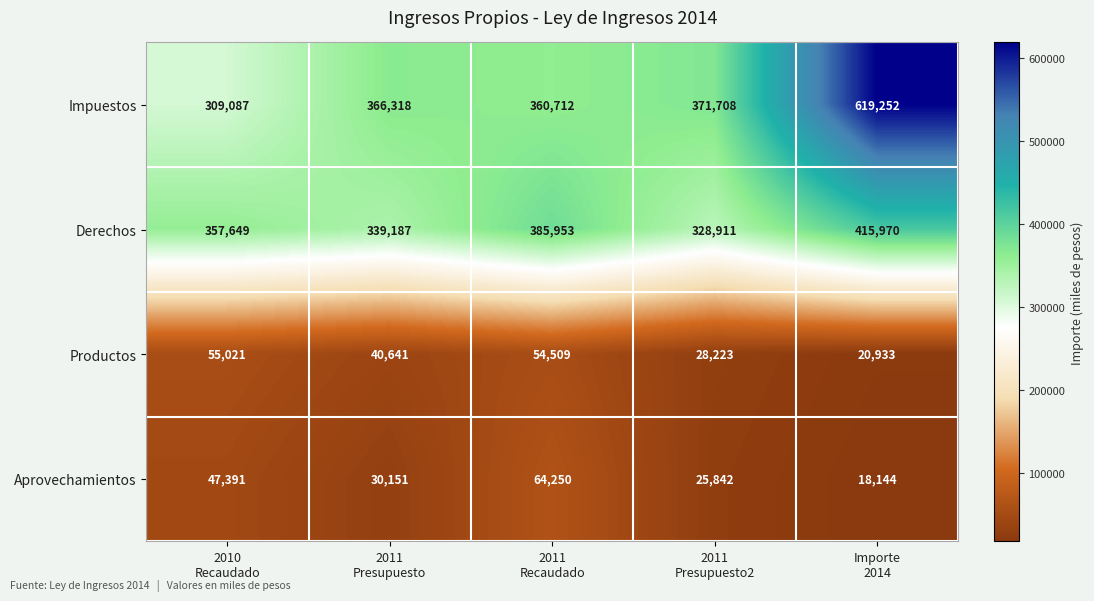

At which category is the sum across all series the highest?

Importe
2014